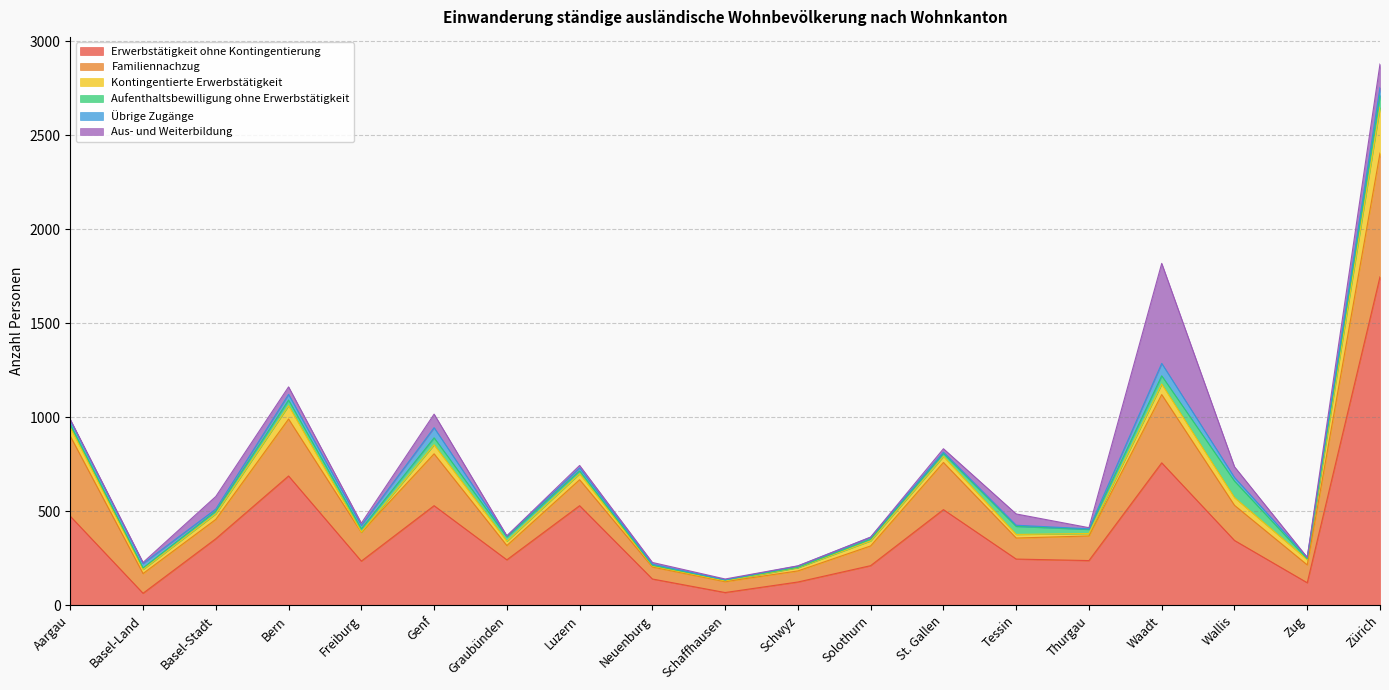

At which category is the sum across all series the highest?

Zürich